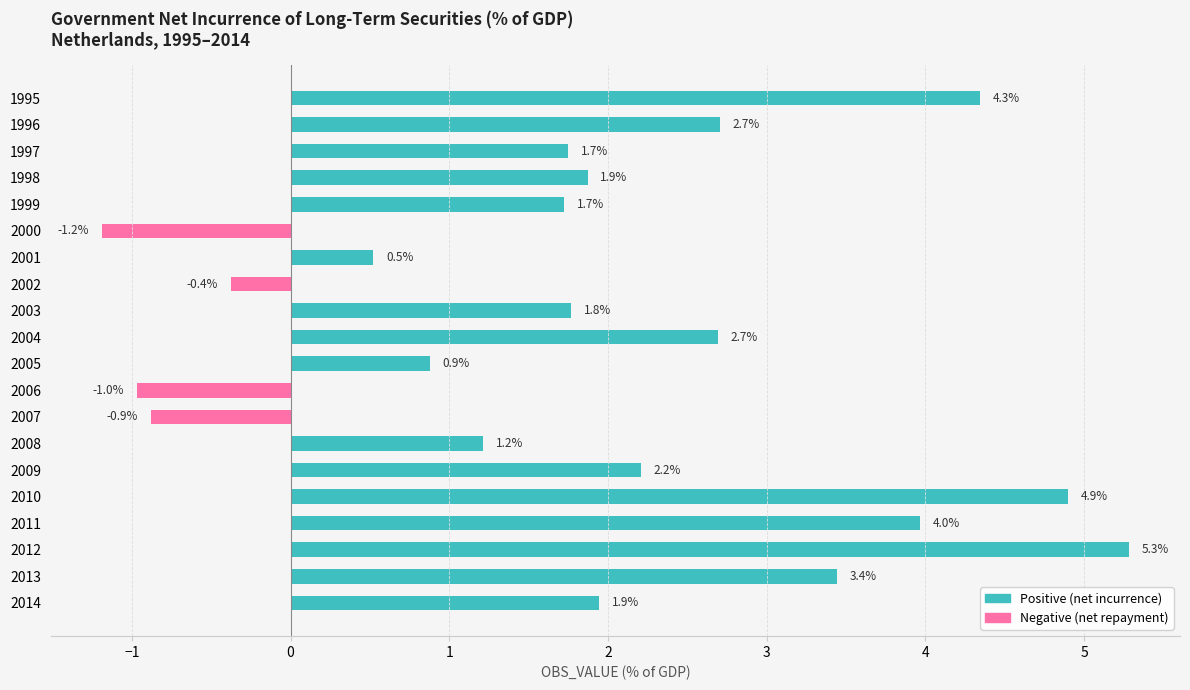

How many values exceed 1?

14